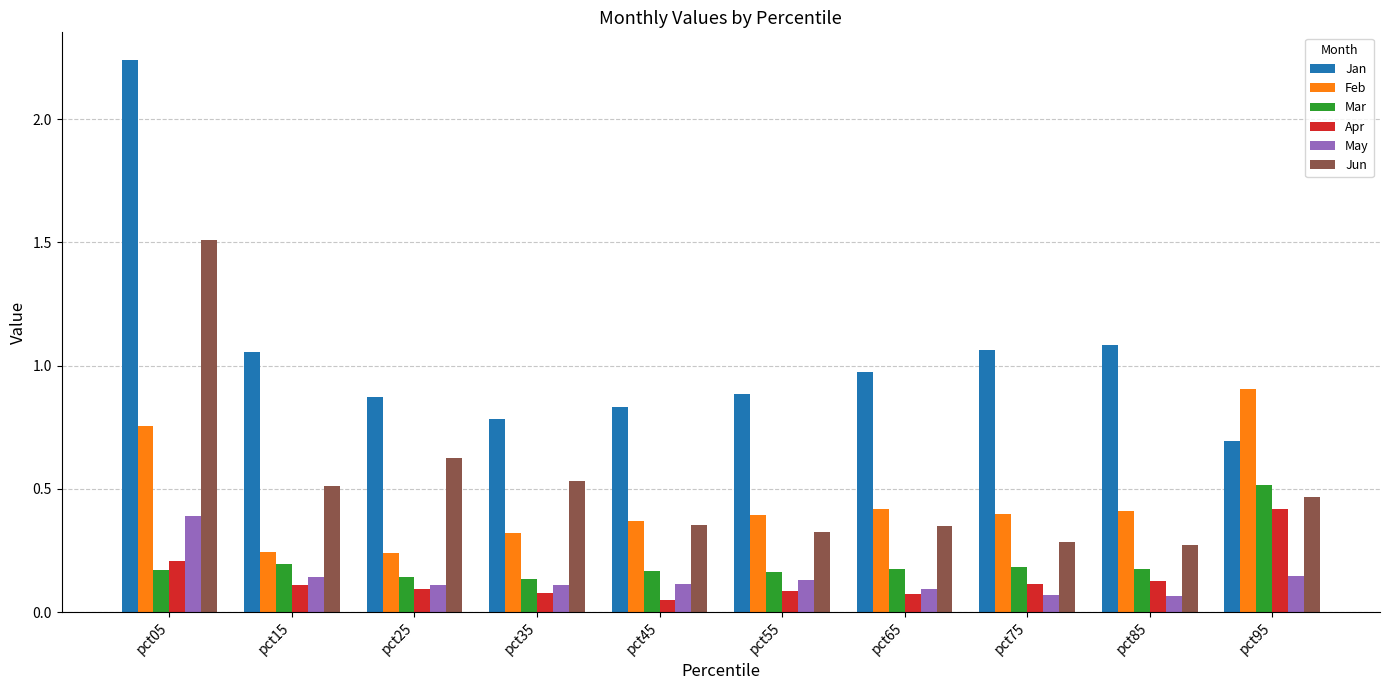

What is the sum of all May values?

1.4